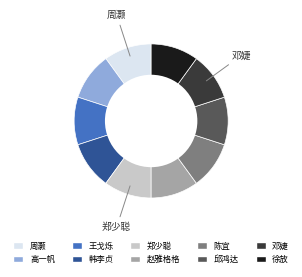

Is there a majority slice in this chart?

No